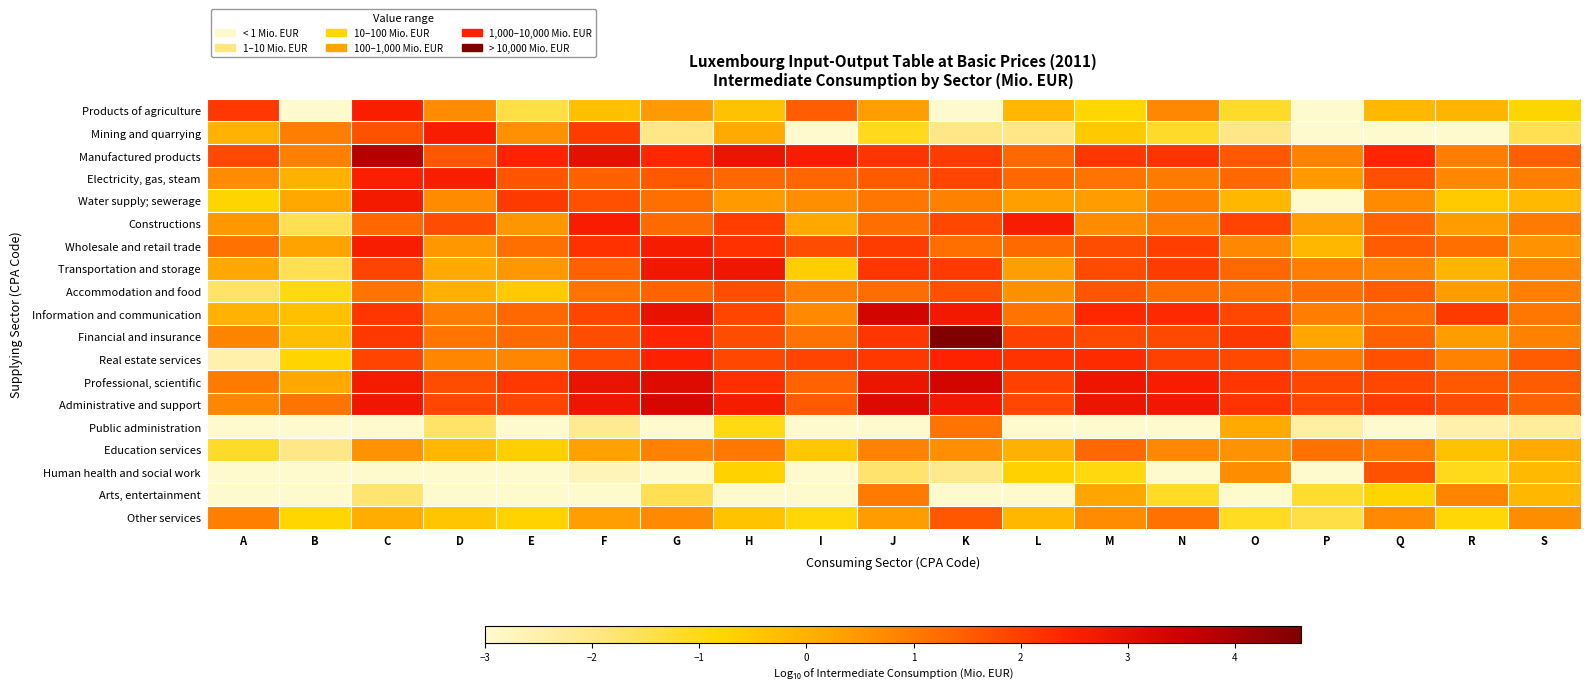

What is the spread (max minus min) of values at L?

5.6